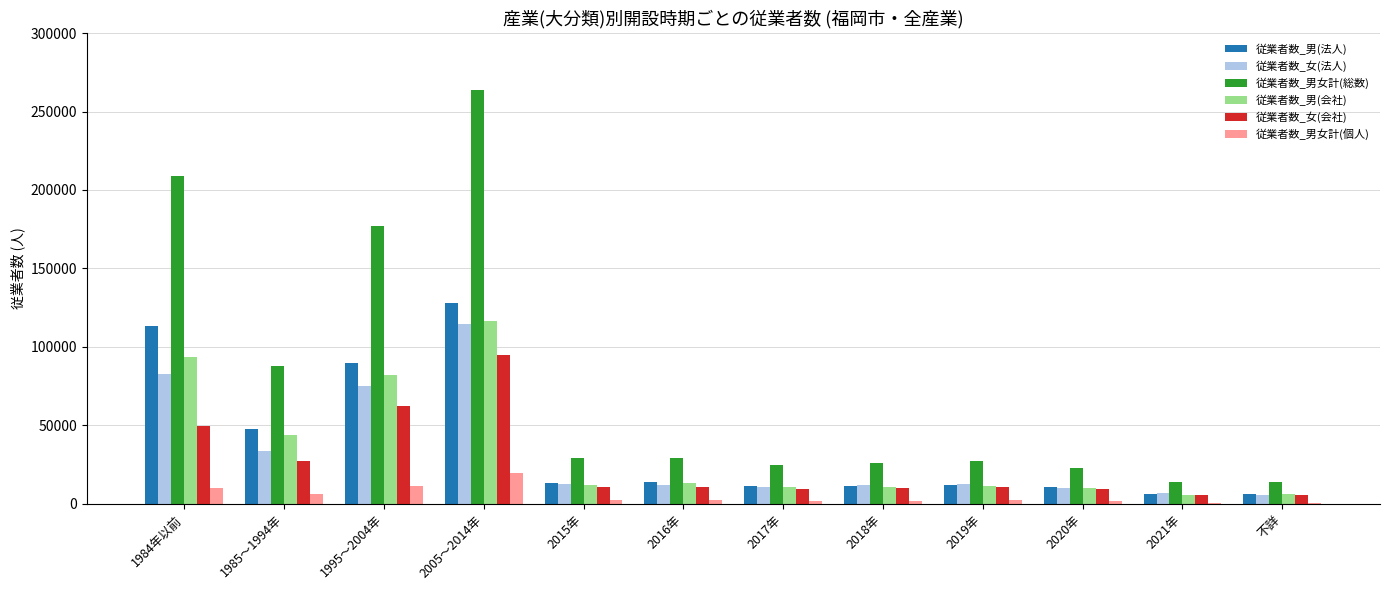

What is the average value of the 従業者数_男(会社) series?

34664